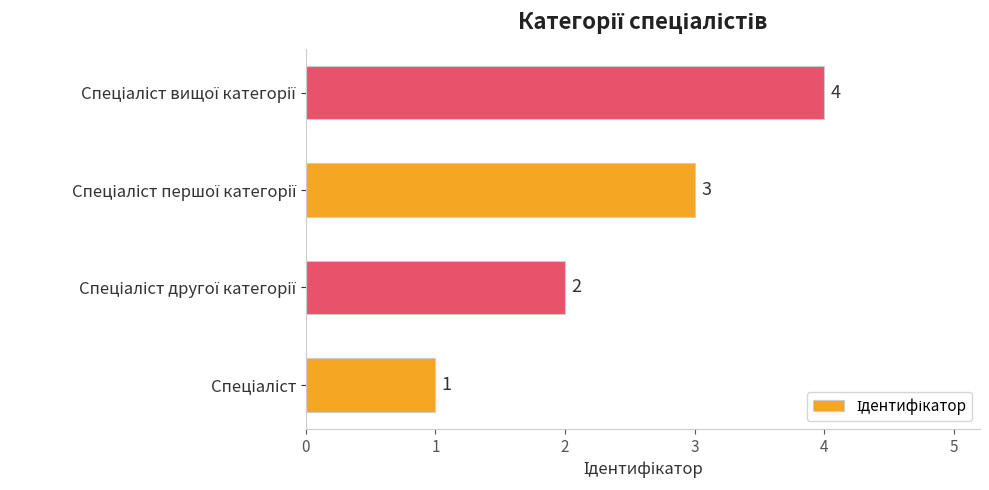

Are the bars grouped side by side (vs. stacked)?

No